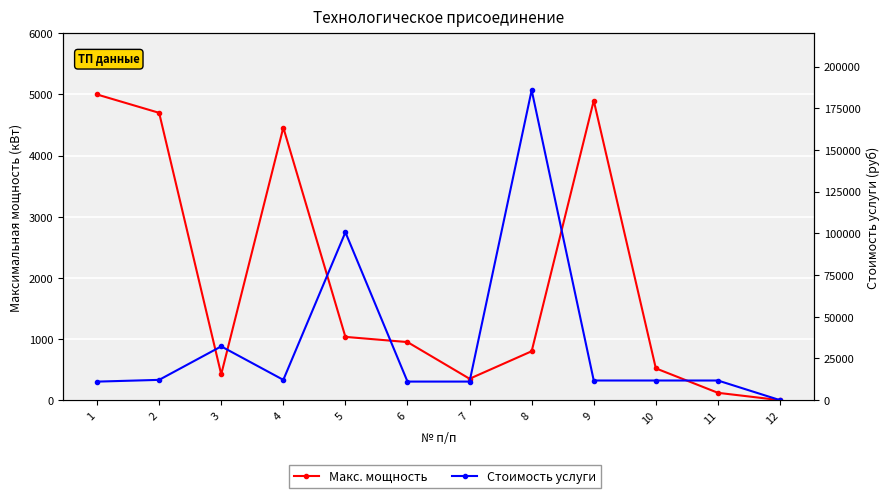

What are all the series names shown in the legend?

Макс. мощность, Стоимость услуги